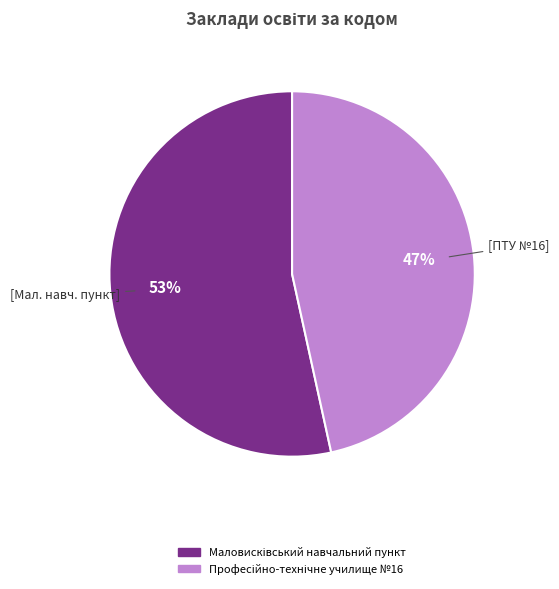

What is the smallest slice in the pie chart?

Професійно-технічне училище №16